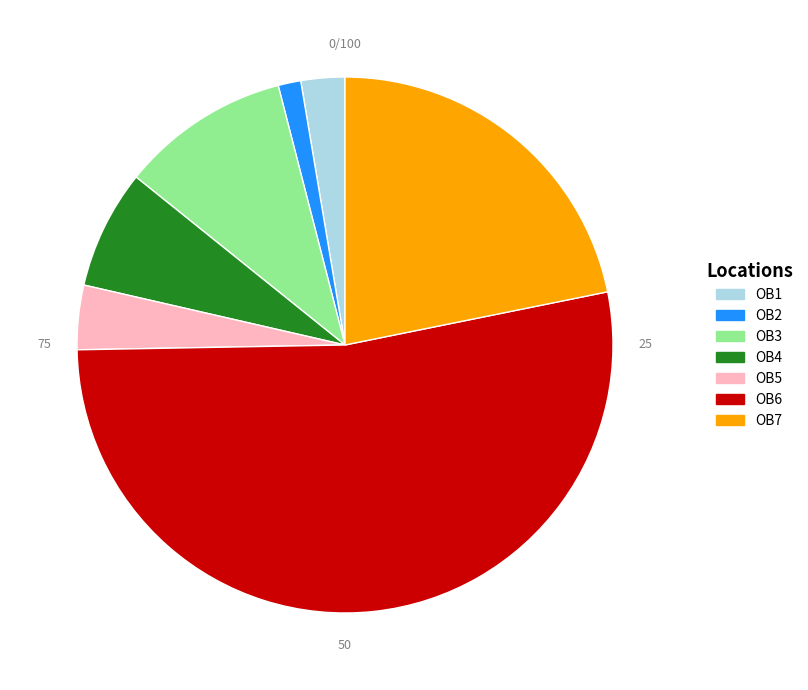

What is the majority slice?

OB6